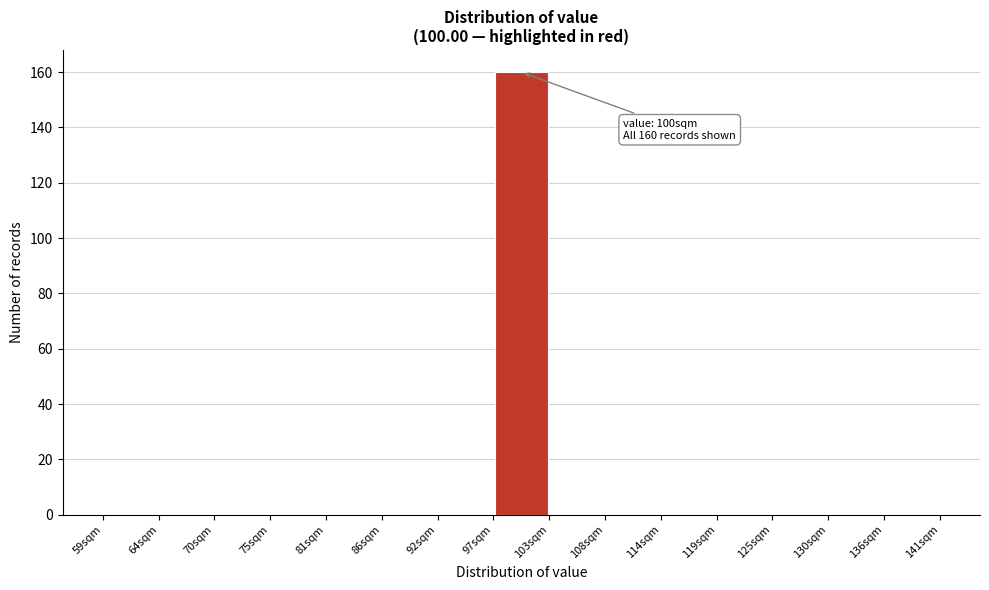

Over which range of the x-axis is the bar tallest?

97 to 103